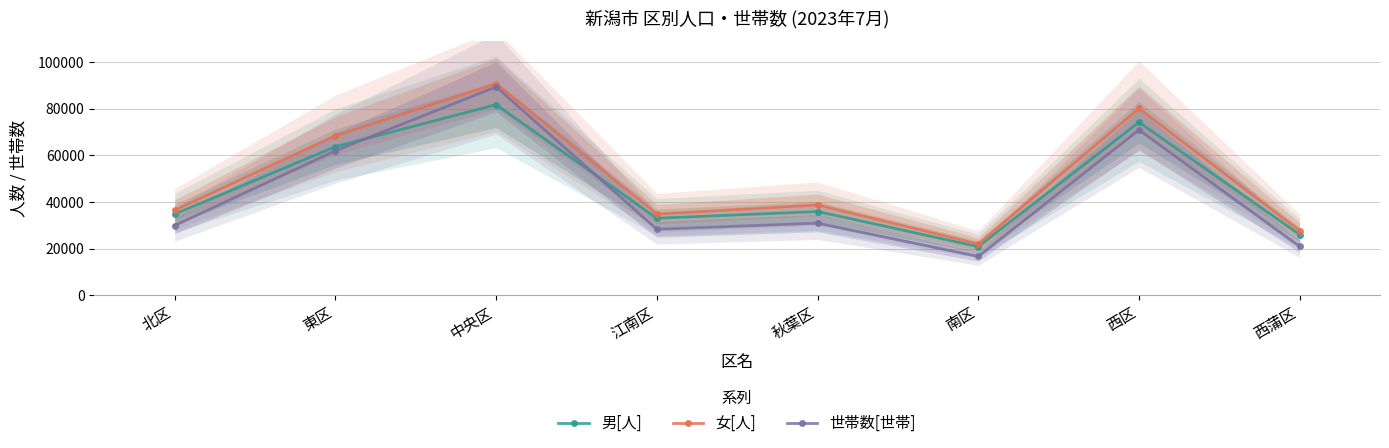

True or false: 男[人] has more than 1 interior local peaks.

True